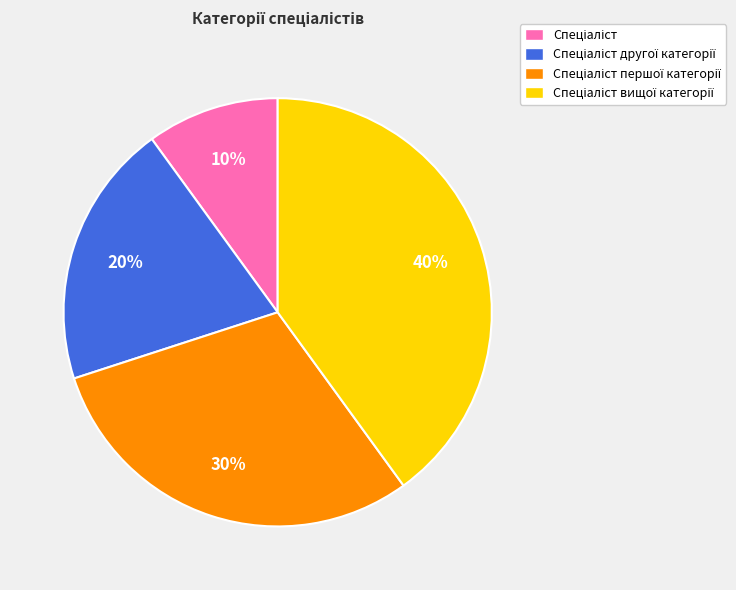

Is there any slice that represents more than half of the pie?

No